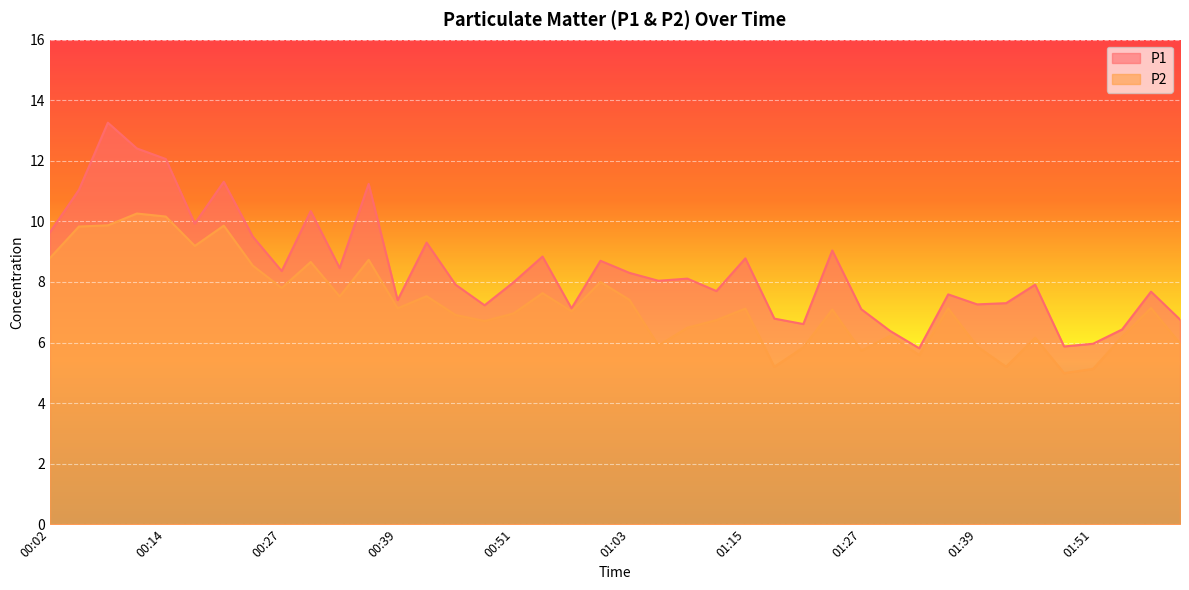

What is the average value of the P2 series?

7.3